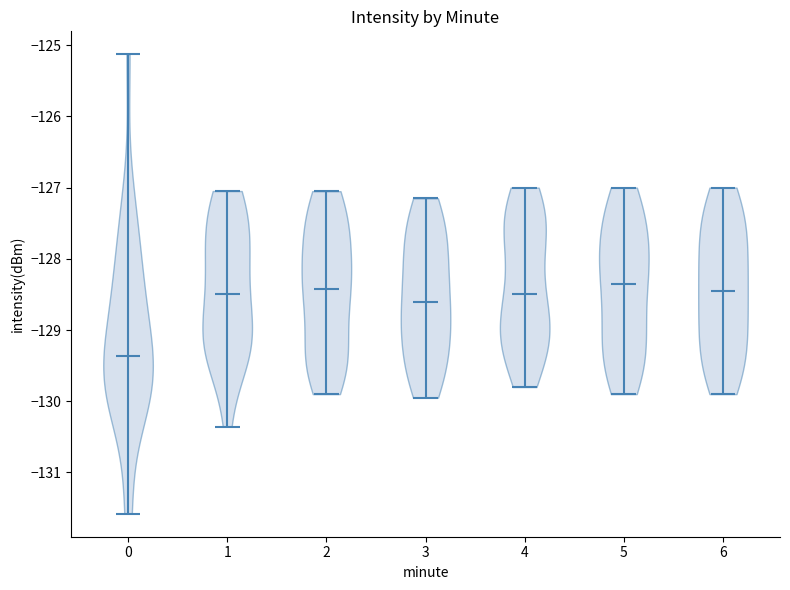

Reading left to right, read every violin against the y-axis: where its median line is, and the lowest and highest points it reaches. The values are not printed on the chart, so give them approximately, as read against the axis.

0: median line -129.4, lowest point -131.6, highest point -125.1
1: median line -128.5, lowest point -130.4, highest point -127.0
2: median line -128.4, lowest point -129.9, highest point -127.0
3: median line -128.6, lowest point -129.9, highest point -127.1
4: median line -128.5, lowest point -129.8, highest point -127.0
5: median line -128.3, lowest point -129.9, highest point -127.0
6: median line -128.4, lowest point -129.9, highest point -127.0